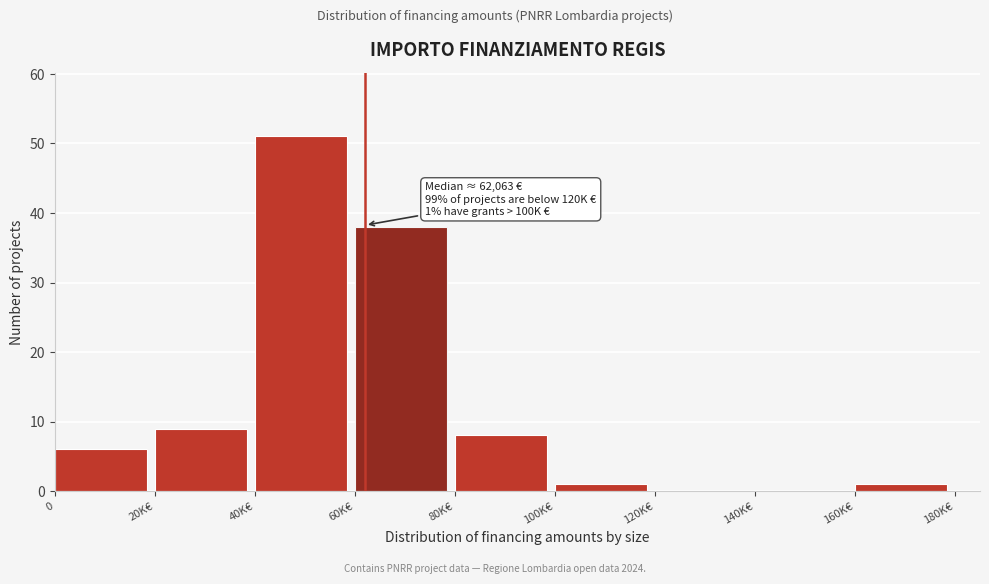

Reading left to right, list all the values displayed in this chart.

0=6	20K€=9	40K€=51	60K€=38	80K€=8	100K€=1	120K€=0	140K€=0	160K€=1